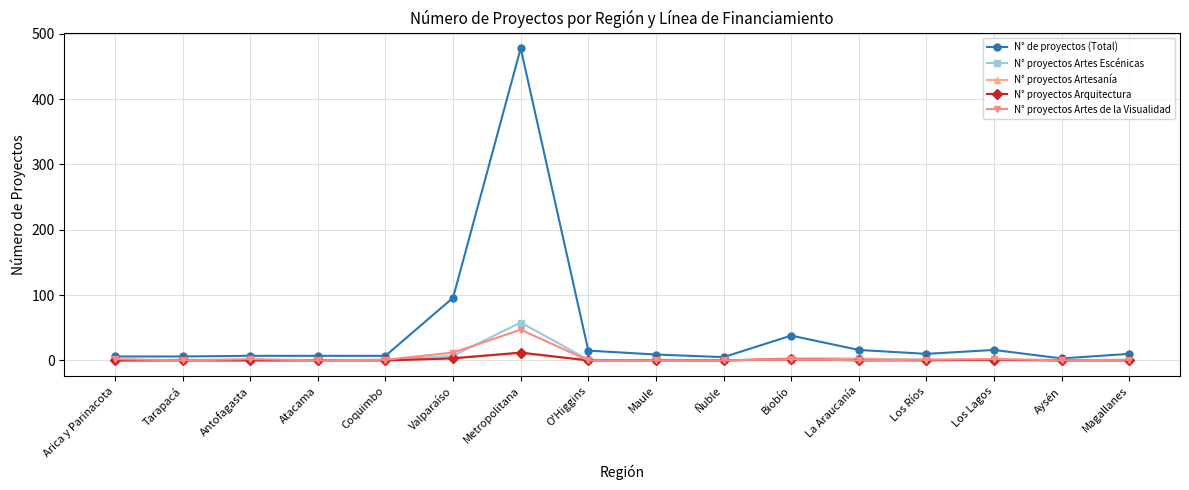

True or false: N° proyectos Arquitectura has more than 1 points higher than both neighbors.

True